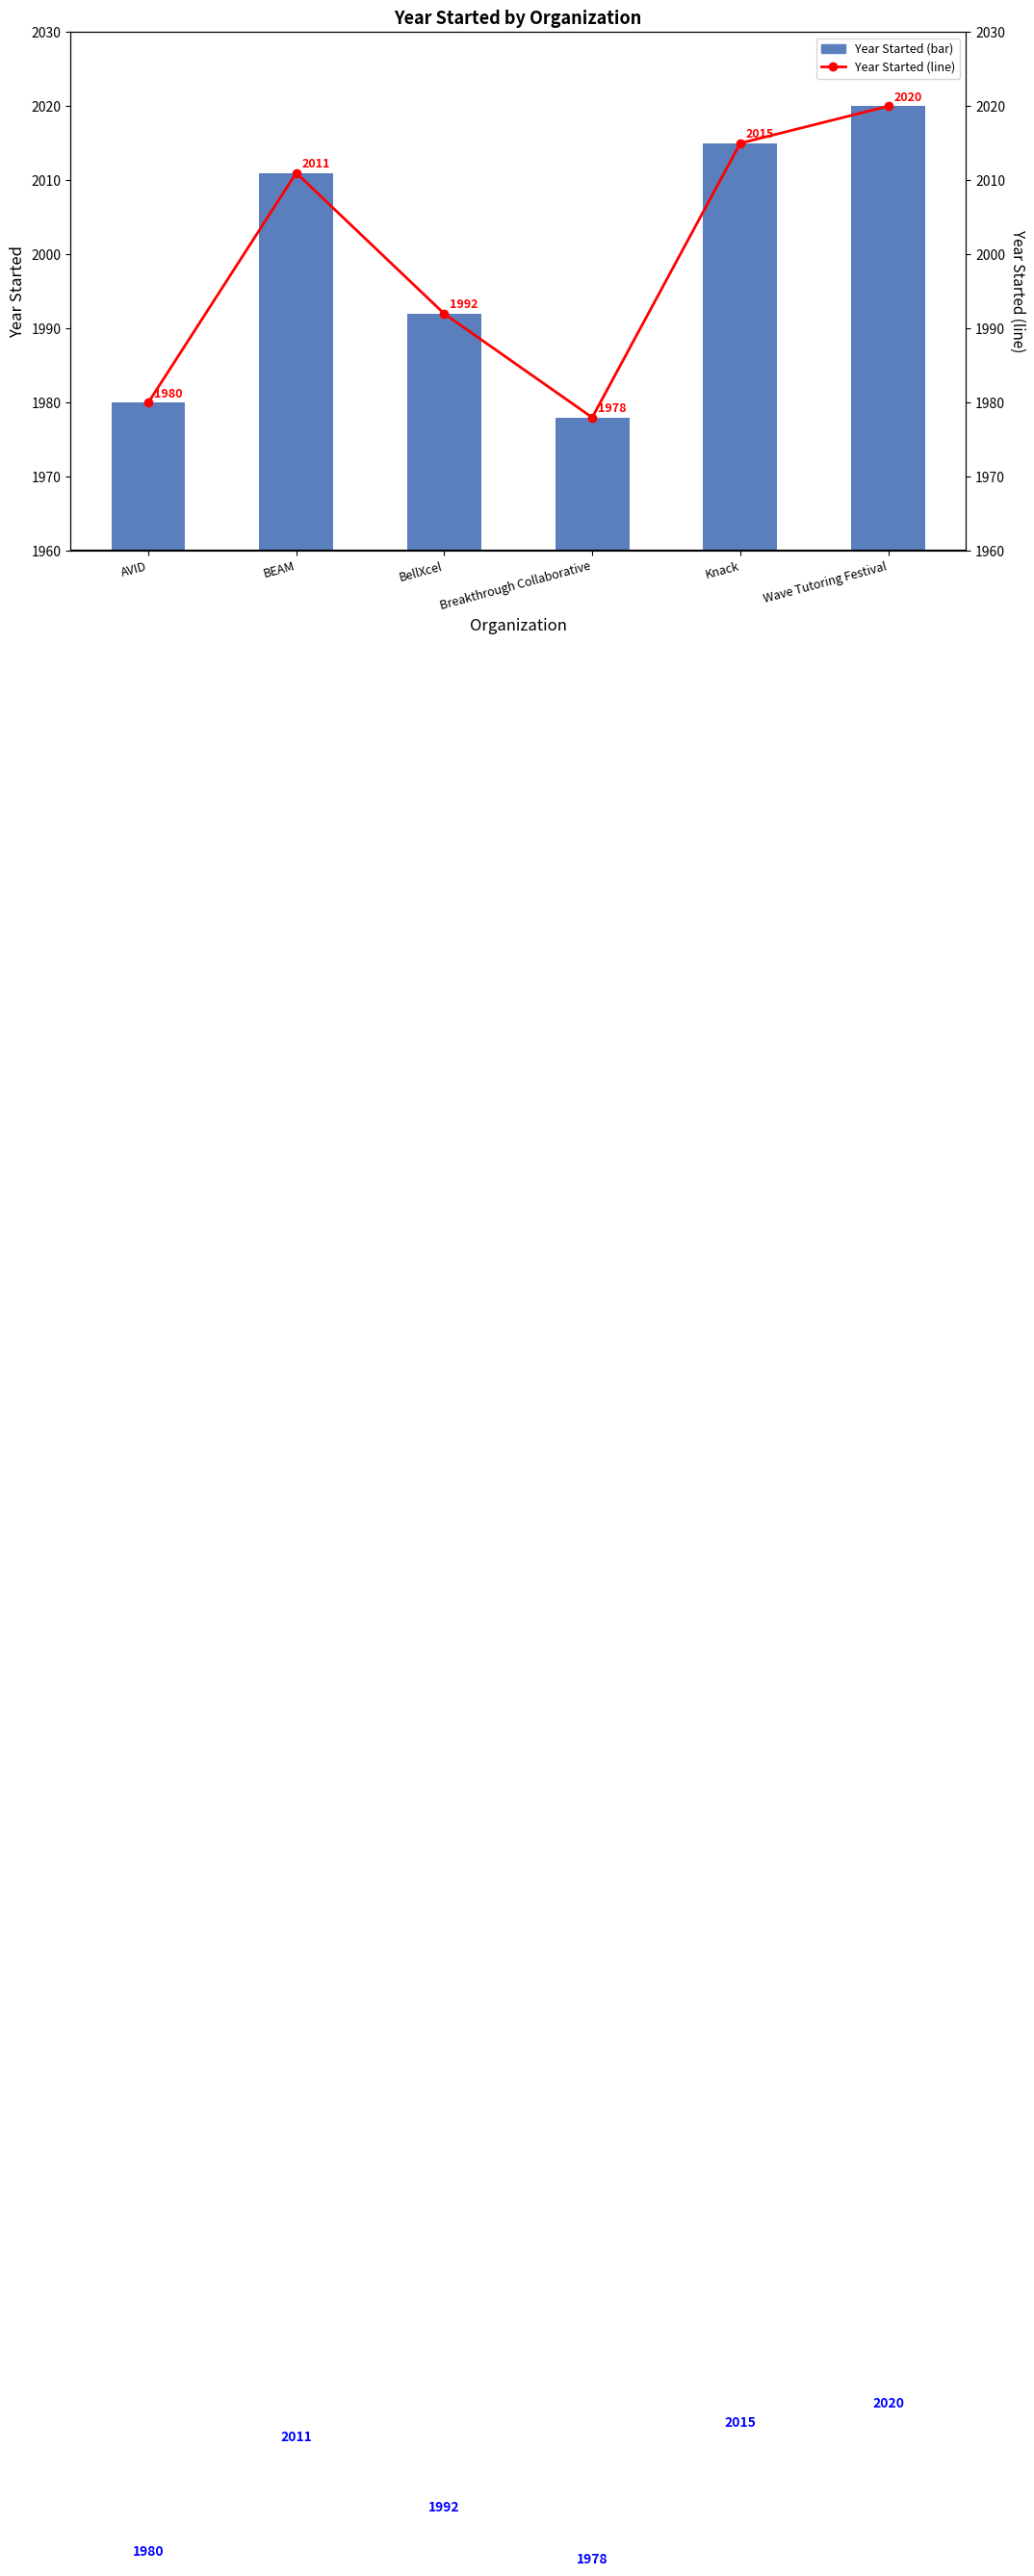

Rank the series by their maximum value, from highest to lowest.

Year Started, Year Started (line)